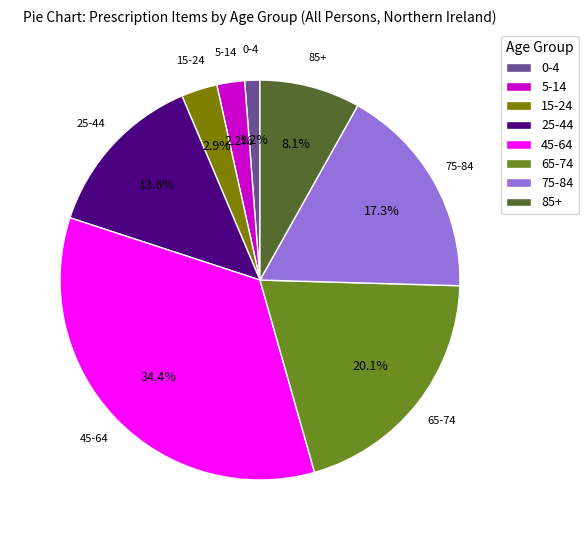

What percentage is the 85+ slice, to the nearest percent?

8%